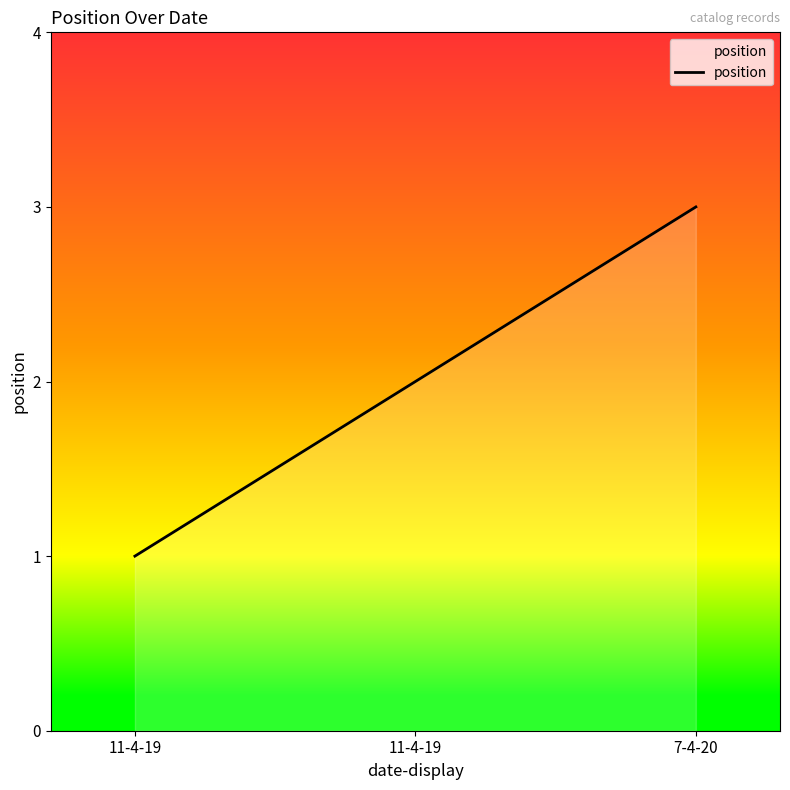

How many lines are shown in the chart?

1